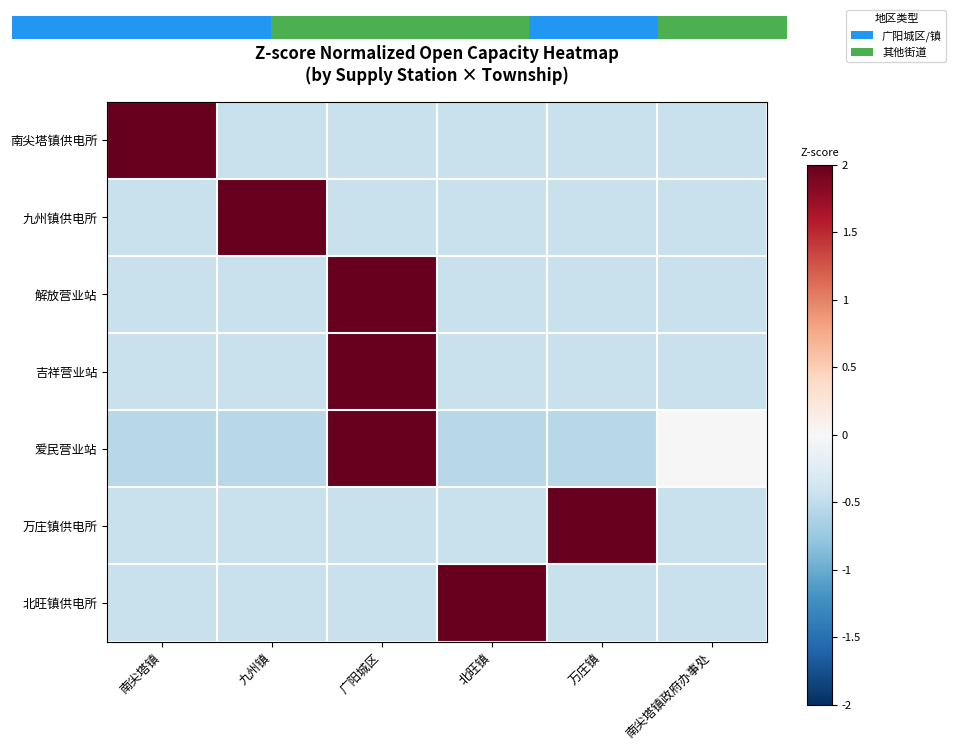

Which label corresponds to the largest value in the chart?

九州镇